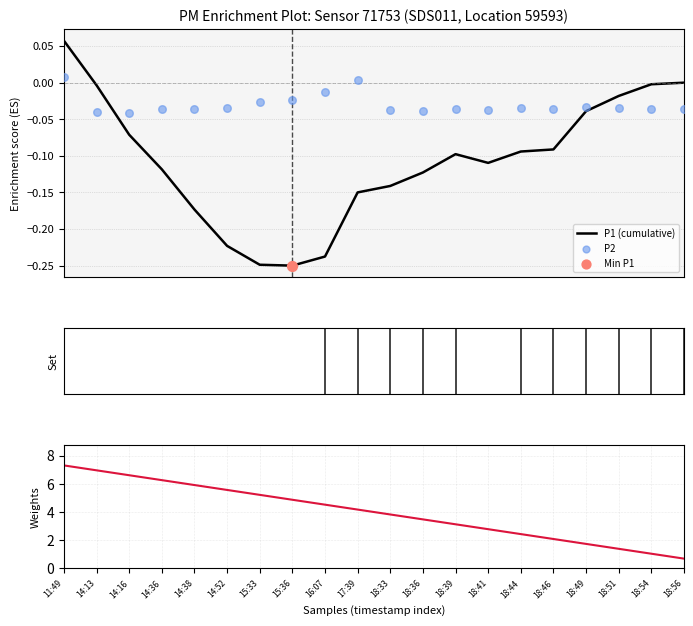

What is the total value across all series at 18:41?

2.6